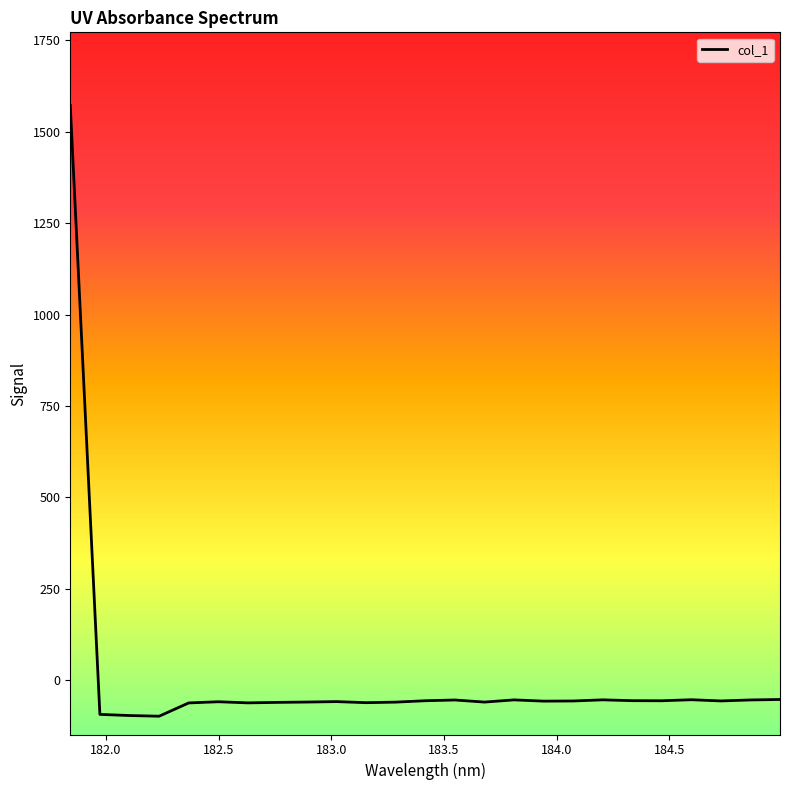

What is the maximum value shown in the chart?

1571.3